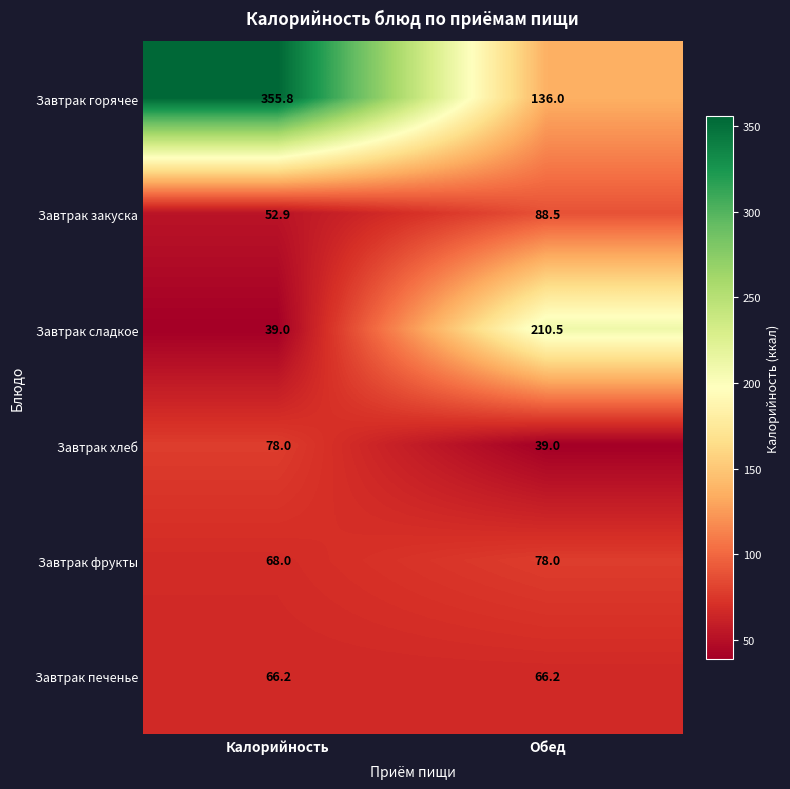

Reading left to right, what are all the values shown in this chart?

Завтрак горячее: 355.8	136.0
Завтрак закуска: 52.9	88.5
Завтрак сладкое: 39.0	210.5
Завтрак хлеб: 78.0	39.0
Завтрак фрукты: 68.0	78.0
Завтрак печенье: 66.2	66.2